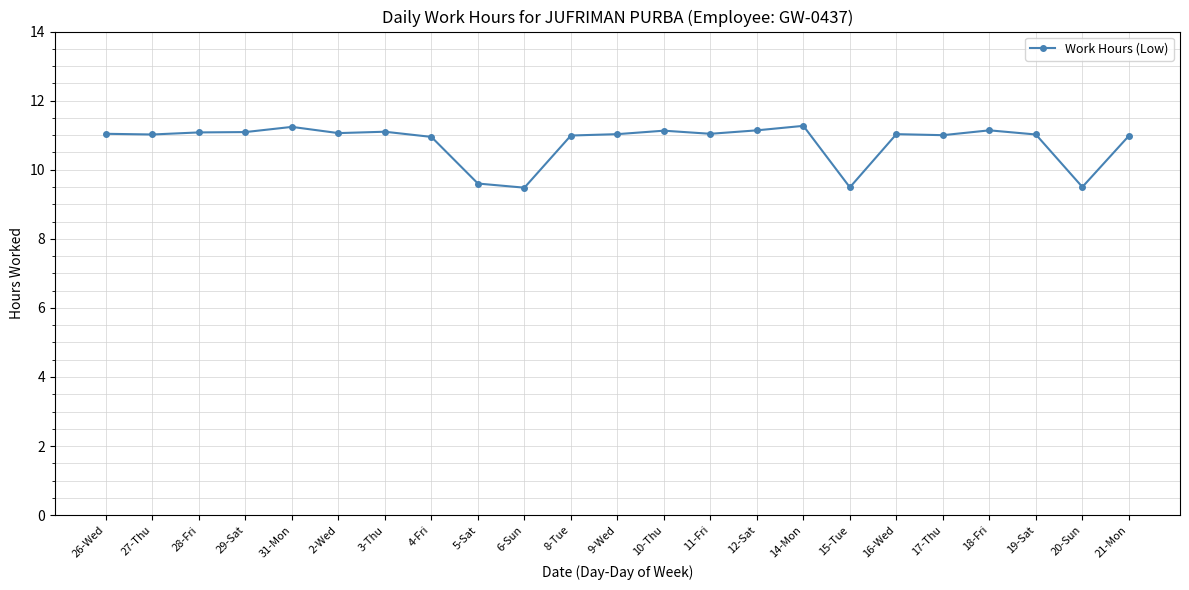

What is the sum of all values?

248.4